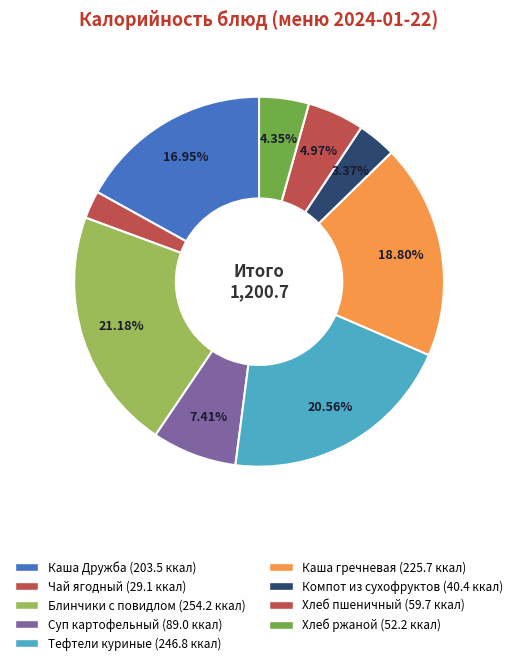

To the nearest percent, what is the difference between the largest and smallest slice percentages?

19%